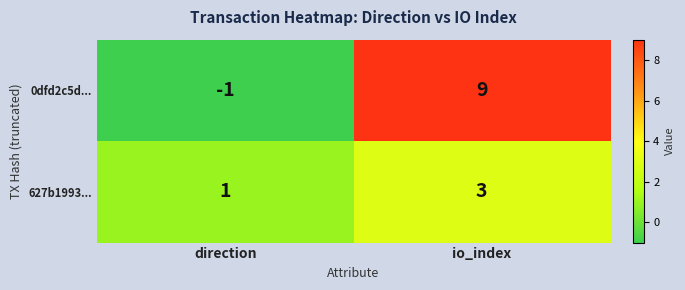

At which label does 627b1993... reach its minimum?

direction